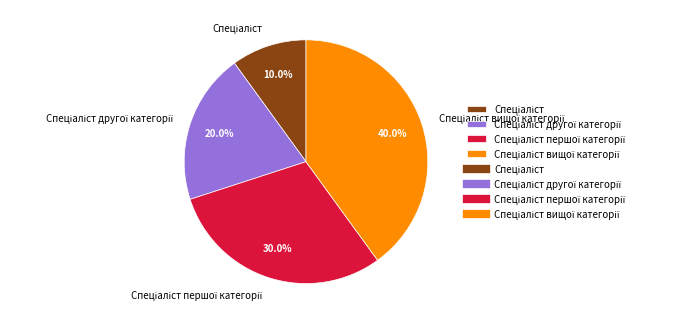

Does any single category account for the majority?

No